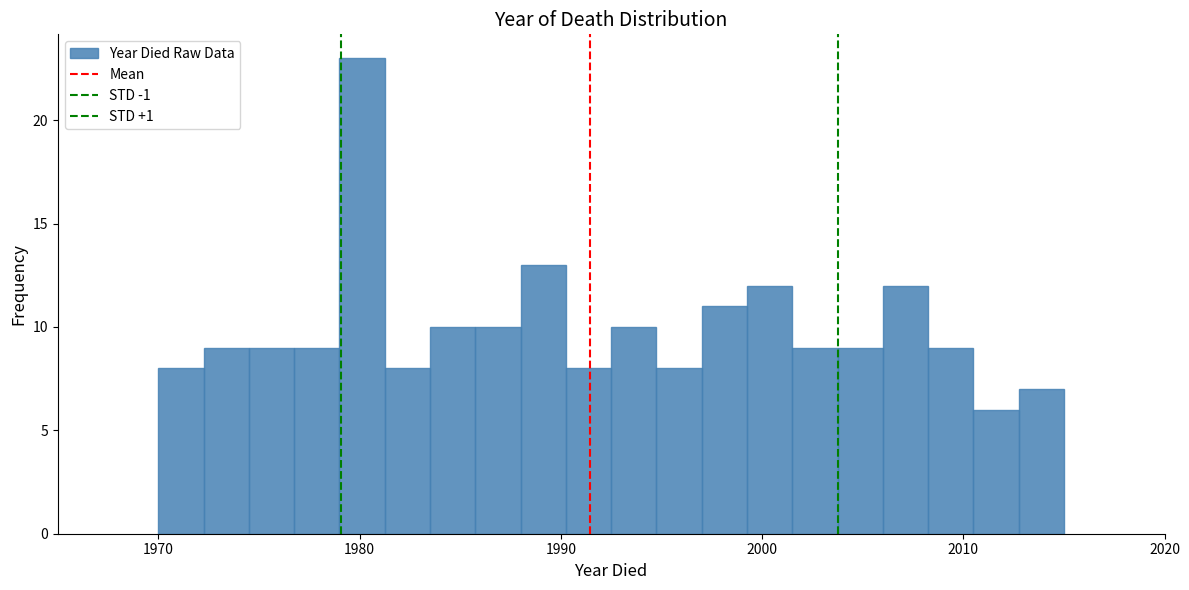

Read against the x-axis, roughly where is the centre of the tallest bar?

1980